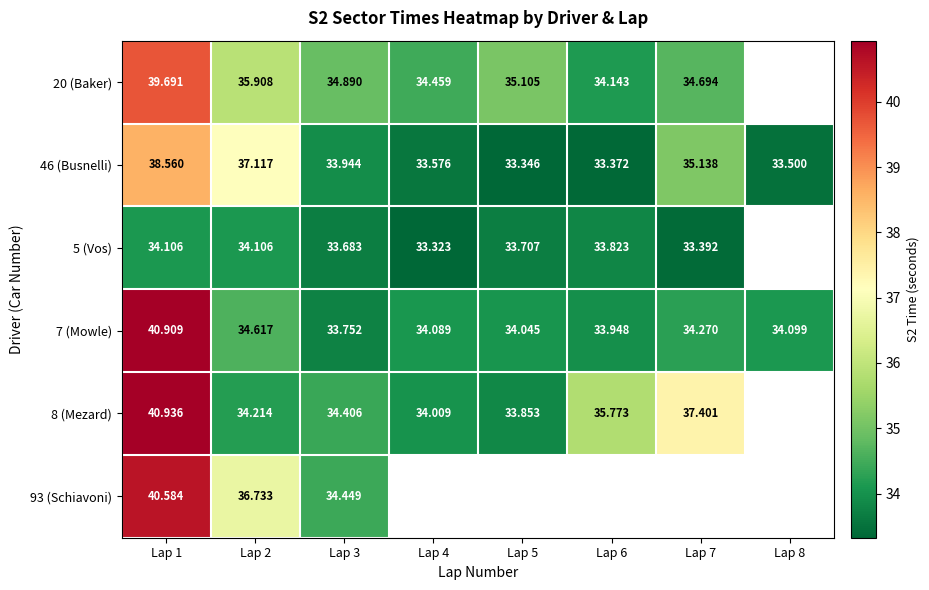

Is the value of 93 (Schiavoni) at Lap 3 greater than the value of 7 (Mowle) at Lap 4?

Yes